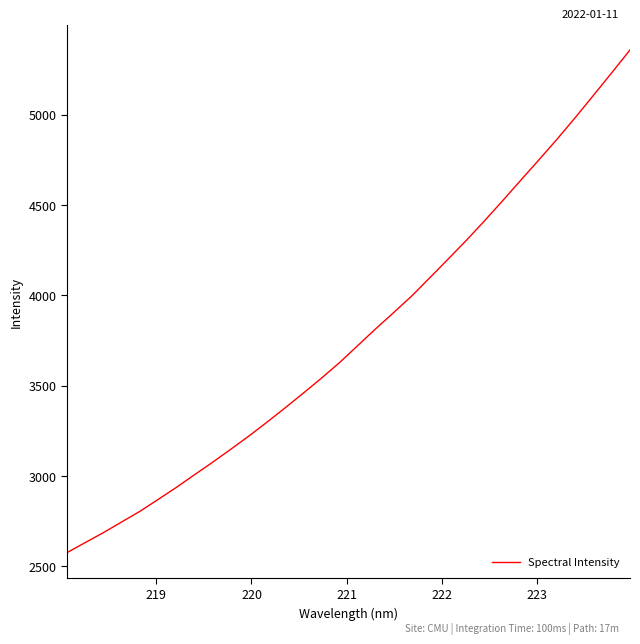

What is the maximum value shown in the chart?

5357.6